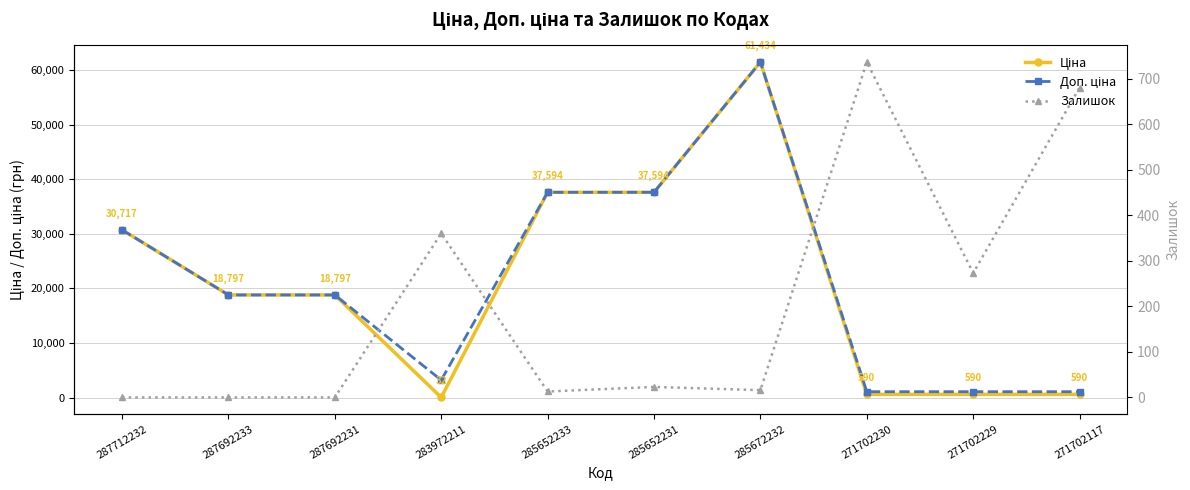

True or false: Ціна has a value of 18796.8 at 287692231.

True